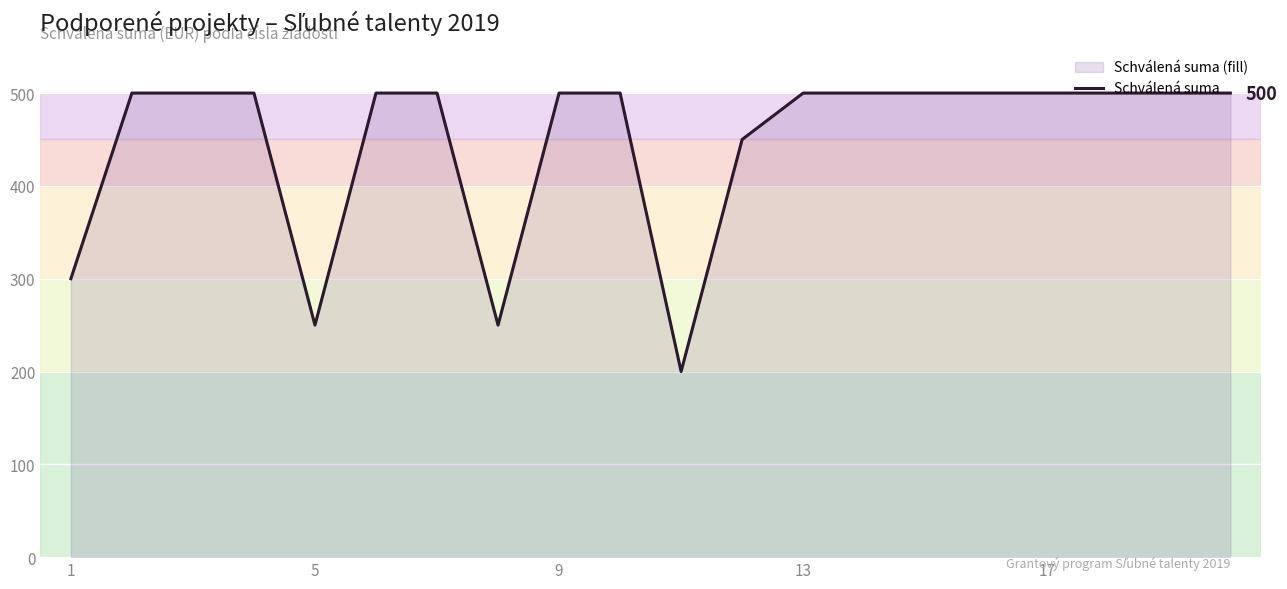

Does the chart display data point markers on the line(s)?

No